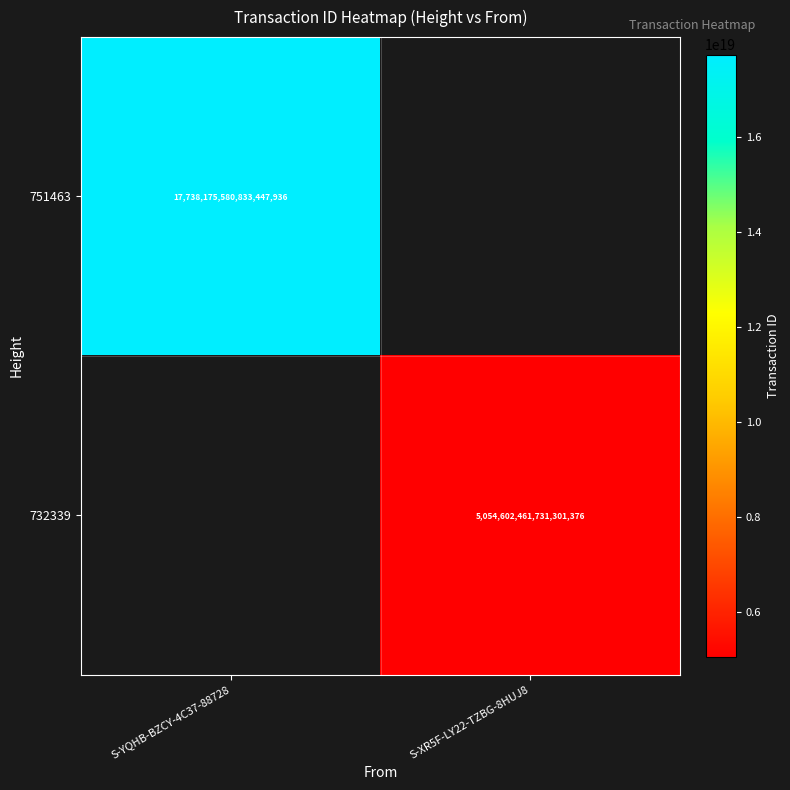

Is it true that 751463 equals 11135569290101229568 at S-XR5F-LY22-TZBG-8HUJ8?

False